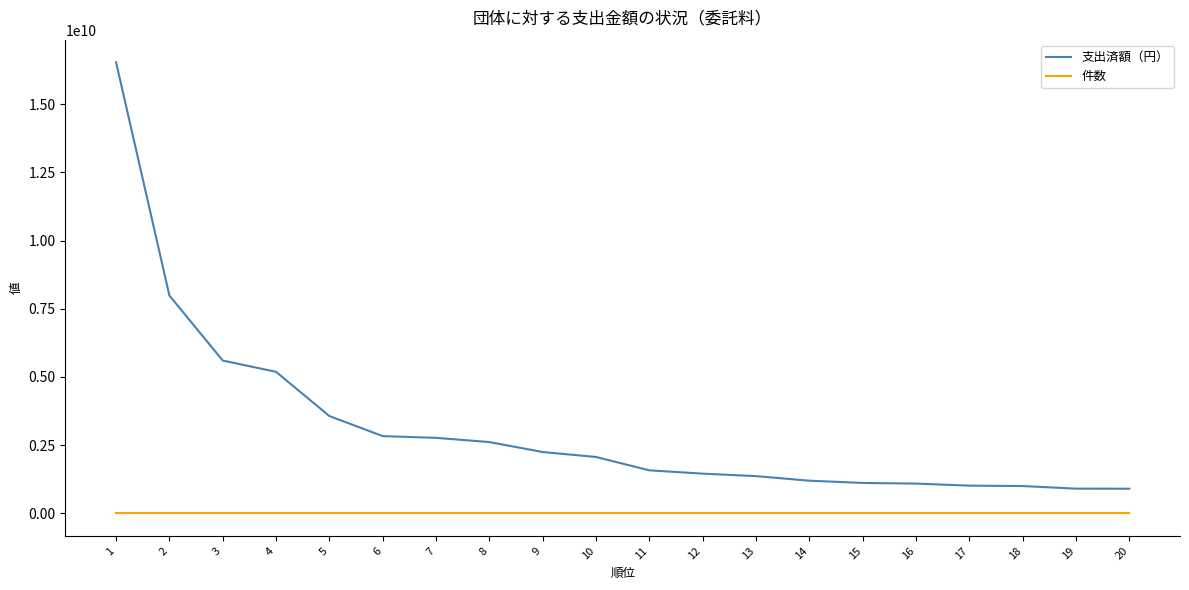

Is the value of 件数 at 1 greater than the value of 支出済額（円） at 7?

No